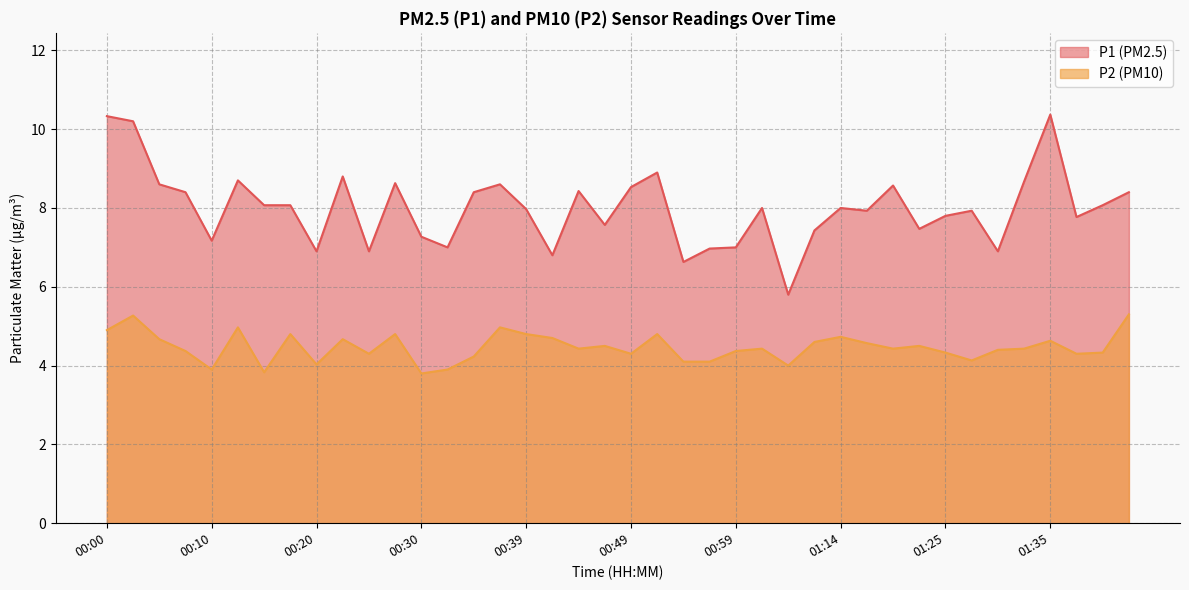

Reading right to left, transcribe all the data shown in this chart.

P1: 8.4	8.1	7.8	10.4	8.7	6.9	7.9	7.8	7.5	8.6	7.9	8.0	7.4	5.8	8.0	7.0	7.0	6.6	8.9	8.5	7.6	8.4	6.8	8.0	8.6	8.4	7.0	7.3	8.6	6.9	8.8	6.9	8.1	8.1	8.7	7.2	8.4	8.6	10.2	10.3
P2: 5.3	4.3	4.3	4.6	4.4	4.4	4.1	4.3	4.5	4.4	4.6	4.7	4.6	4.0	4.4	4.4	4.1	4.1	4.8	4.3	4.5	4.4	4.7	4.8	5.0	4.2	3.9	3.8	4.8	4.3	4.7	4.0	4.8	3.8	5.0	3.9	4.4	4.7	5.3	4.9